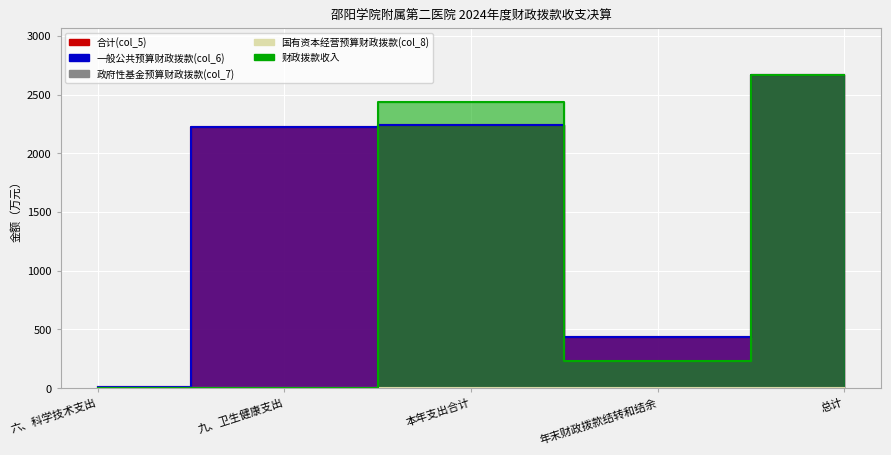

Which series changed the most between 九、卫生健康支出 and 总计?

财政拨款收入